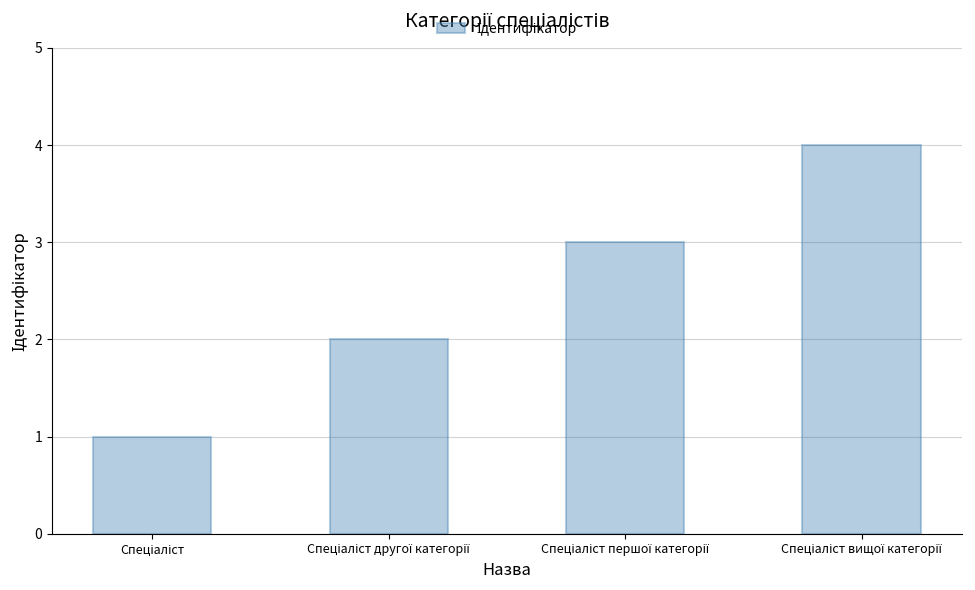

What is the sum of all values?

10